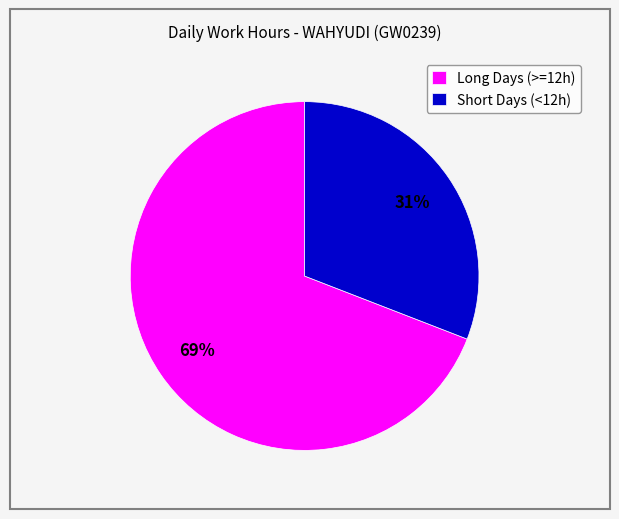

Do Short Days (<12h) and Long Days (>=12h) together represent more than half of the pie?

Yes